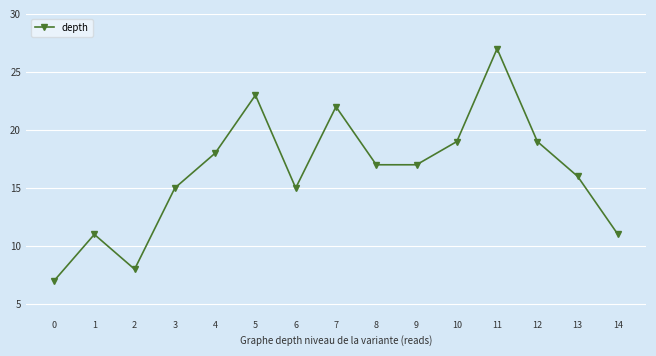

Is this an area chart (filled region under the line)?

No